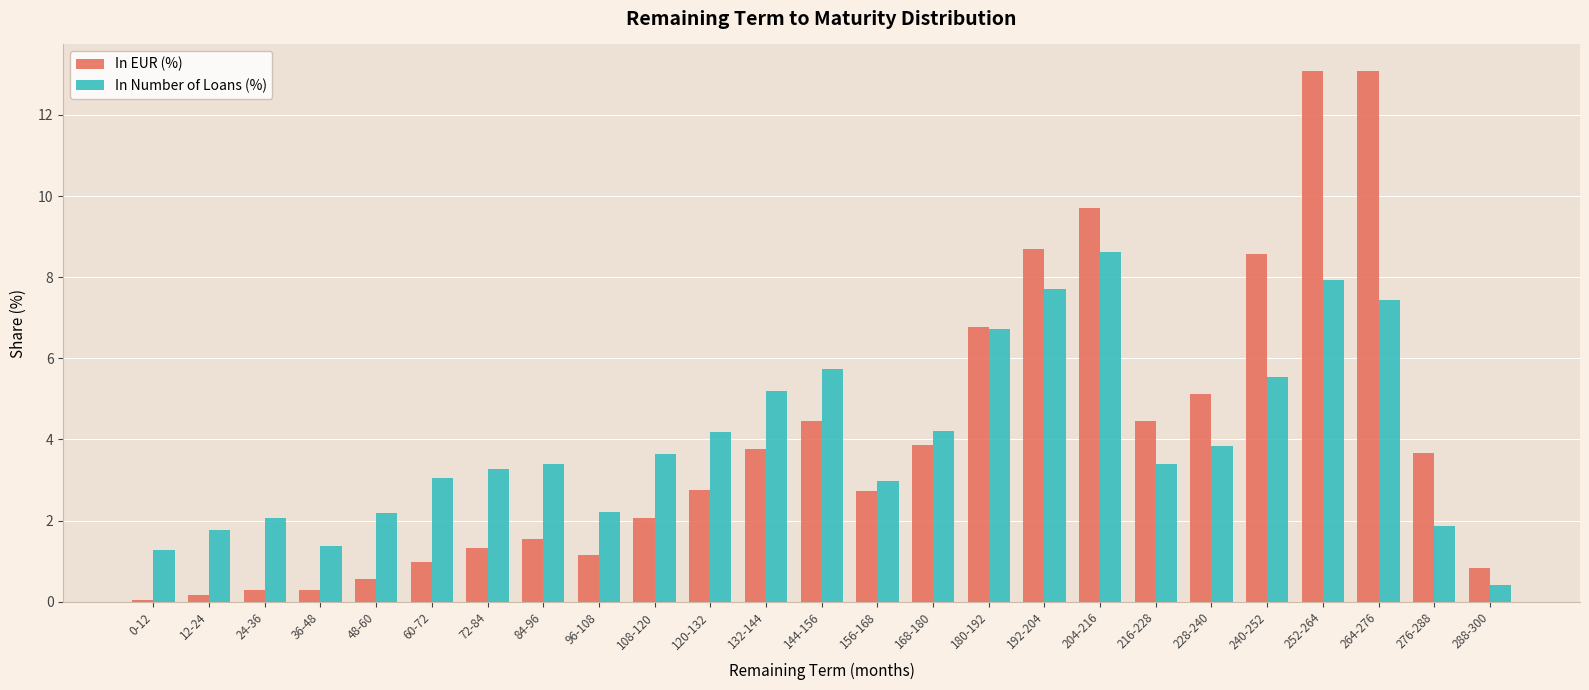

At how many categories does at least one series exceed 4?

12